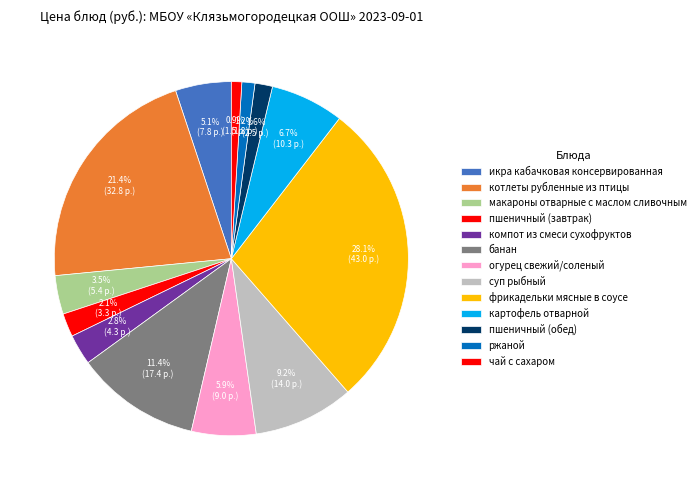

To the nearest percent, what is the combined percentage of макароны отварные с маслом сливочным and картофель отварной?

10%